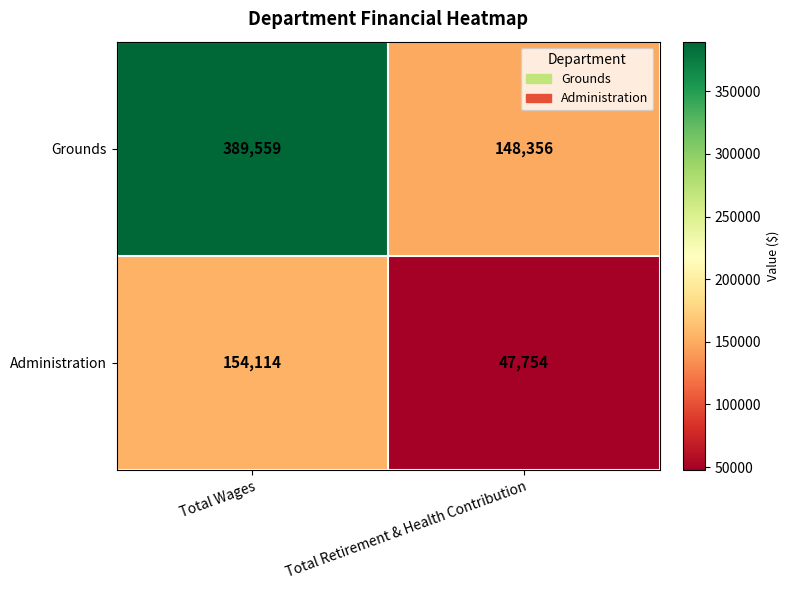

Rank the series at Total Retirement & Health Contribution from highest to lowest value.

Grounds, Administration